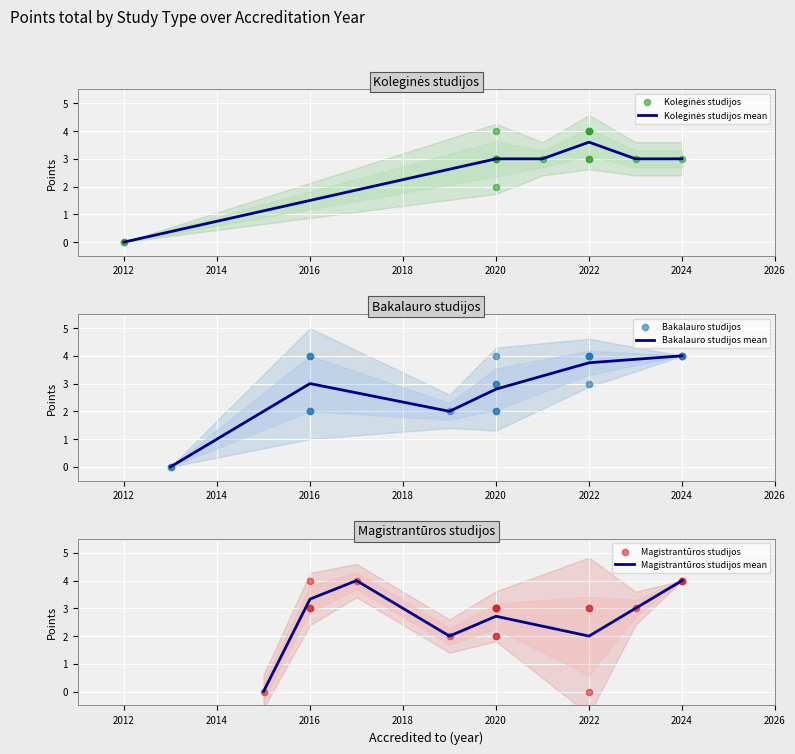

What is the total value across all series at 2019?

6.5